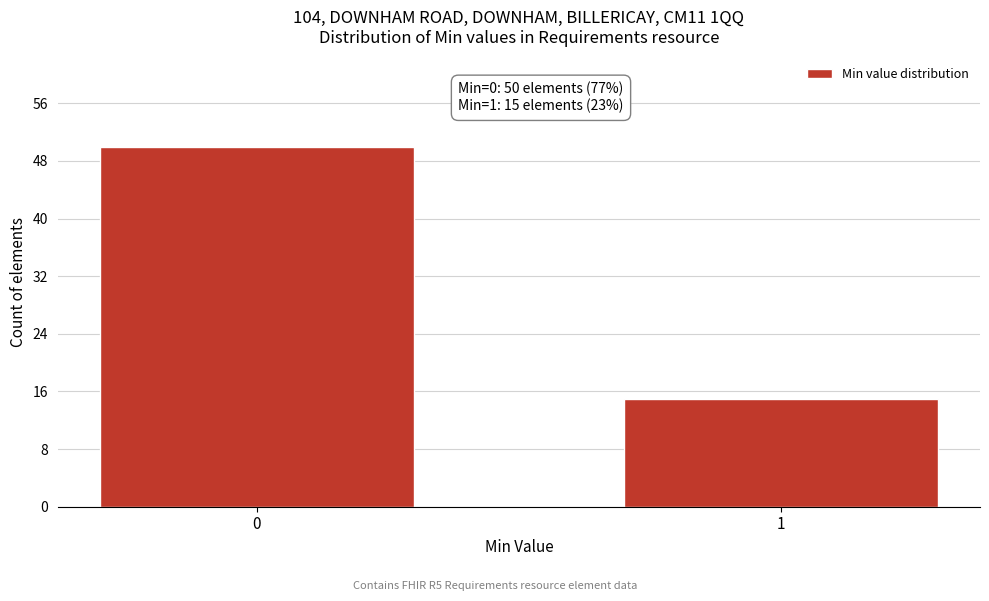

Reading left to right, transcribe all the data shown in this chart.

0=50	1=15